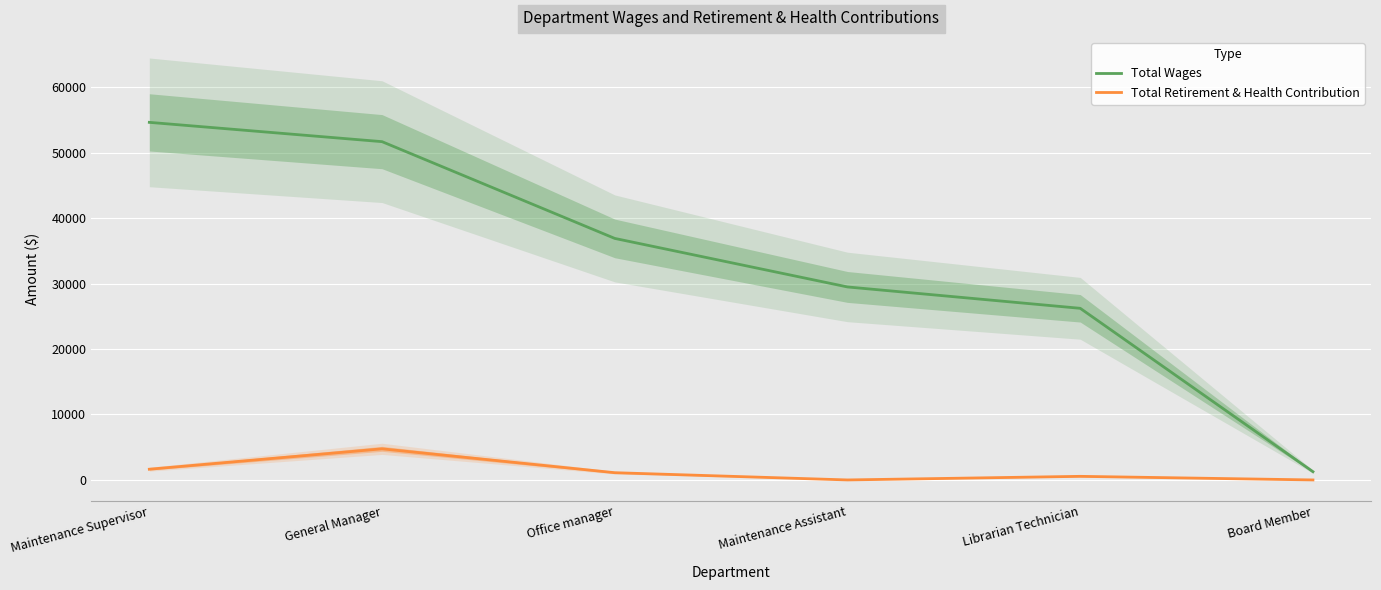

Rank the series at General Manager from lowest to highest value.

Total Retirement & Health Contribution, Total Wages